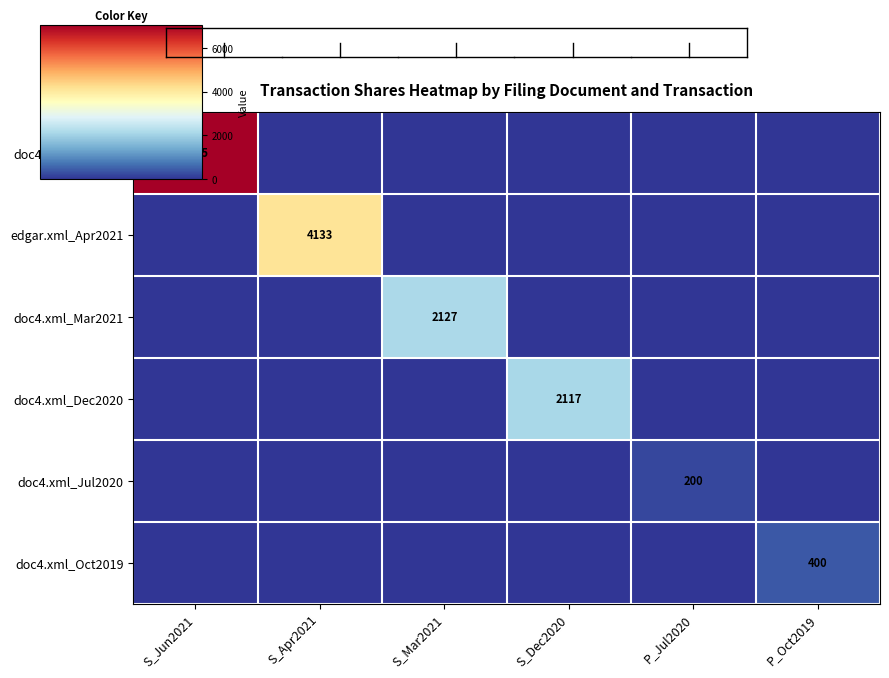

What is the sum of all doc4.xml_Oct2019 values?

400